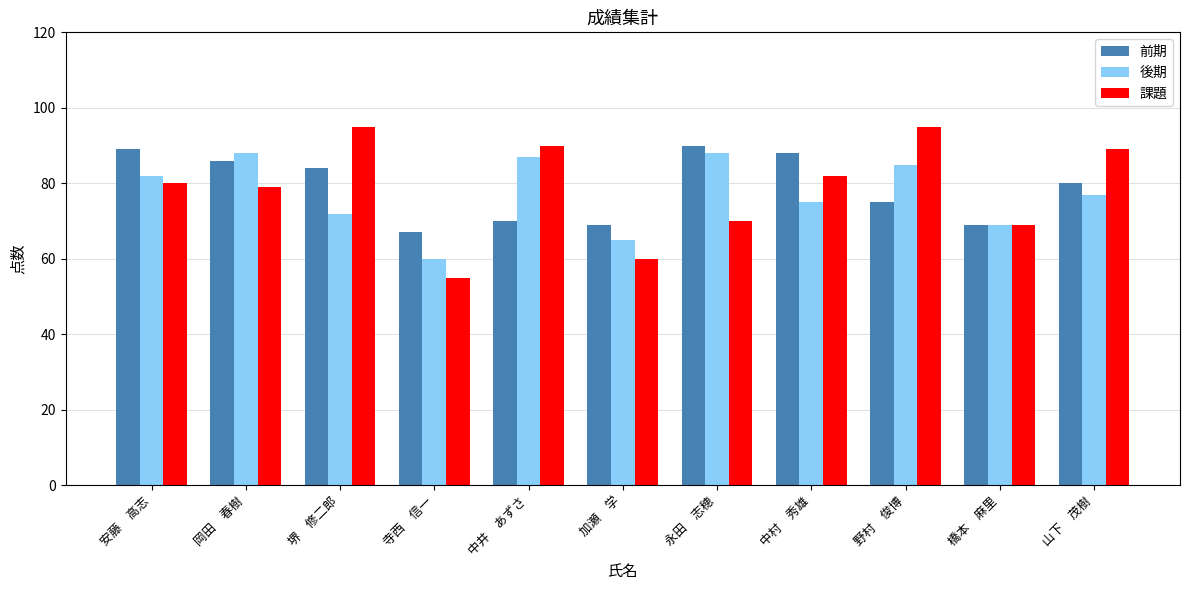

What is the spread (max minus min) of values at 寺西　信一?

12